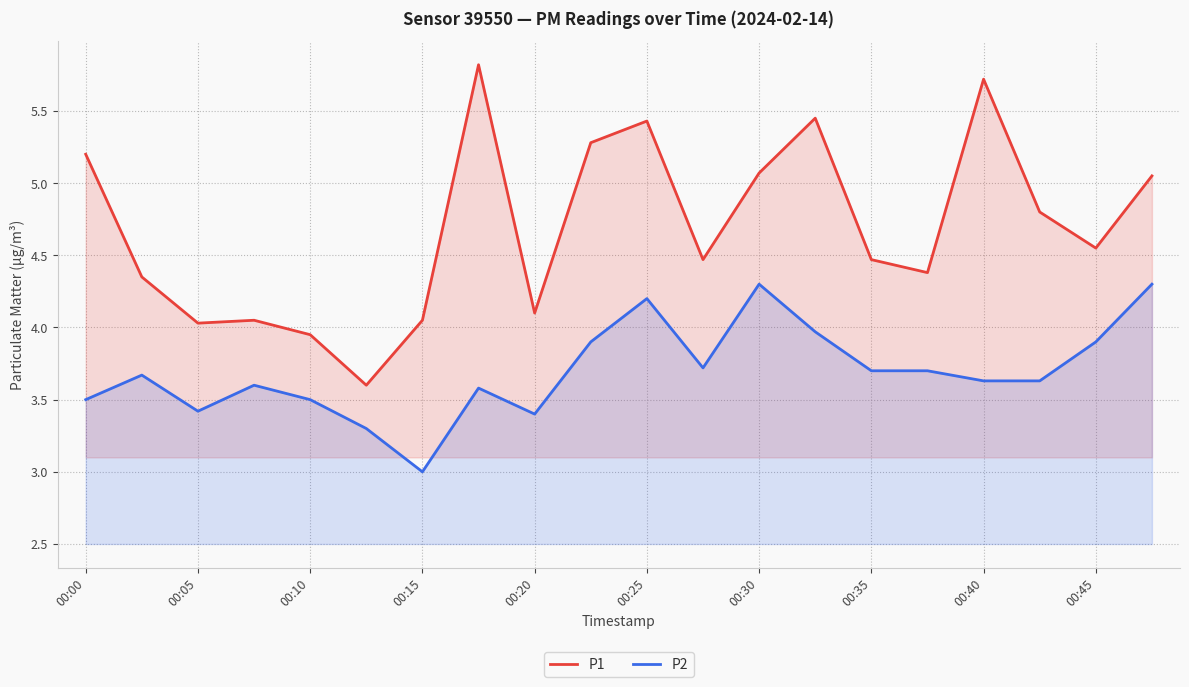

Does the chart have visible grid lines?

Yes